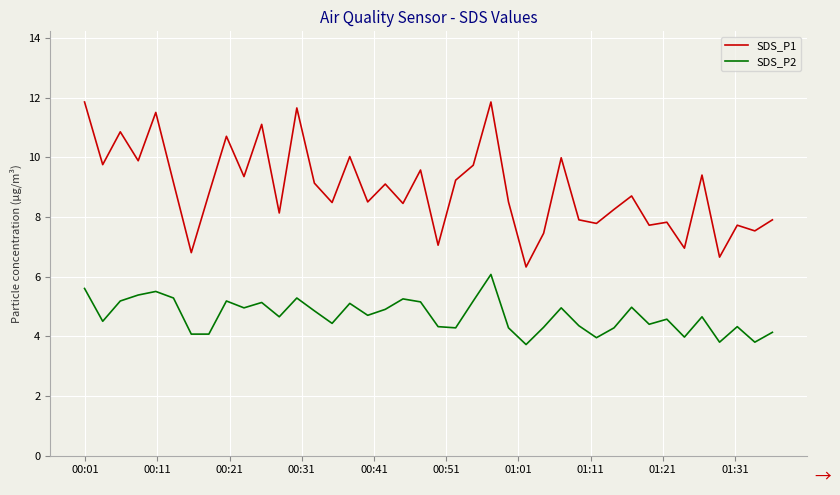

How many lines are shown in the chart?

2